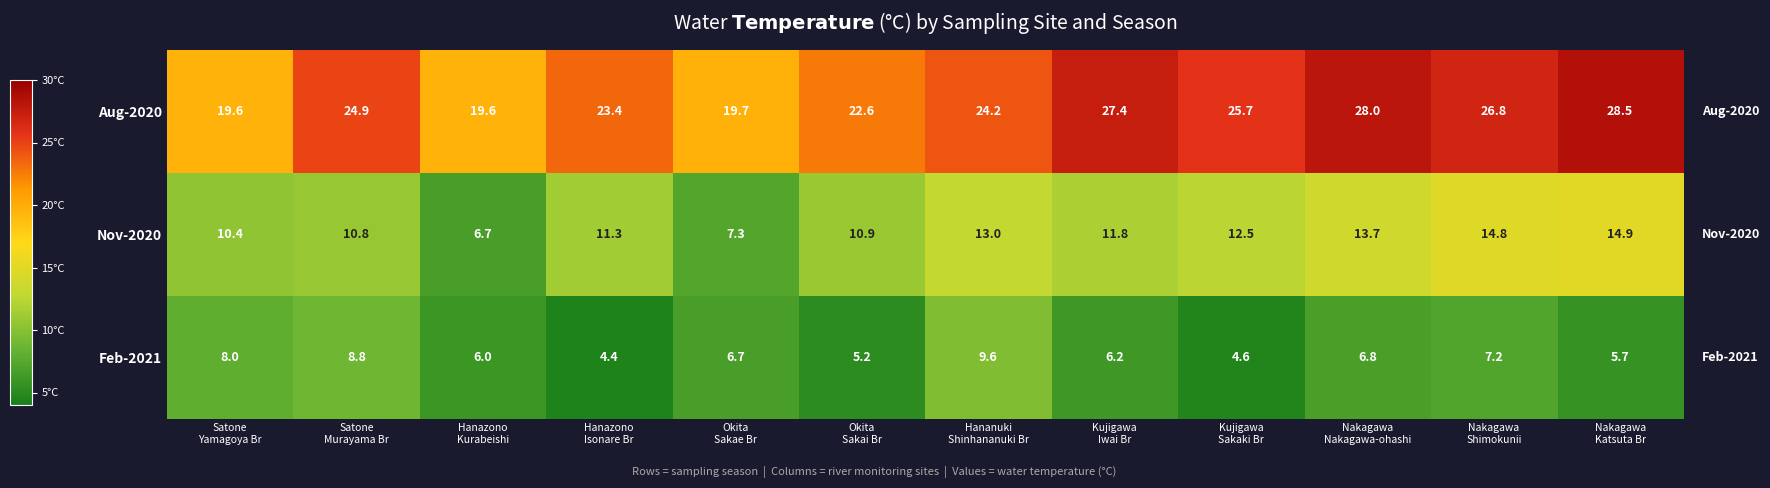

At which category is the sum across all series the highest?

Nakagawa
Katsuta Br